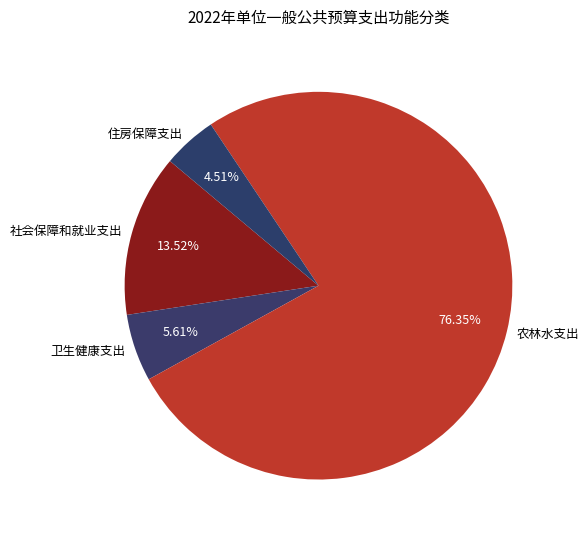

Does any single category account for the majority?

Yes